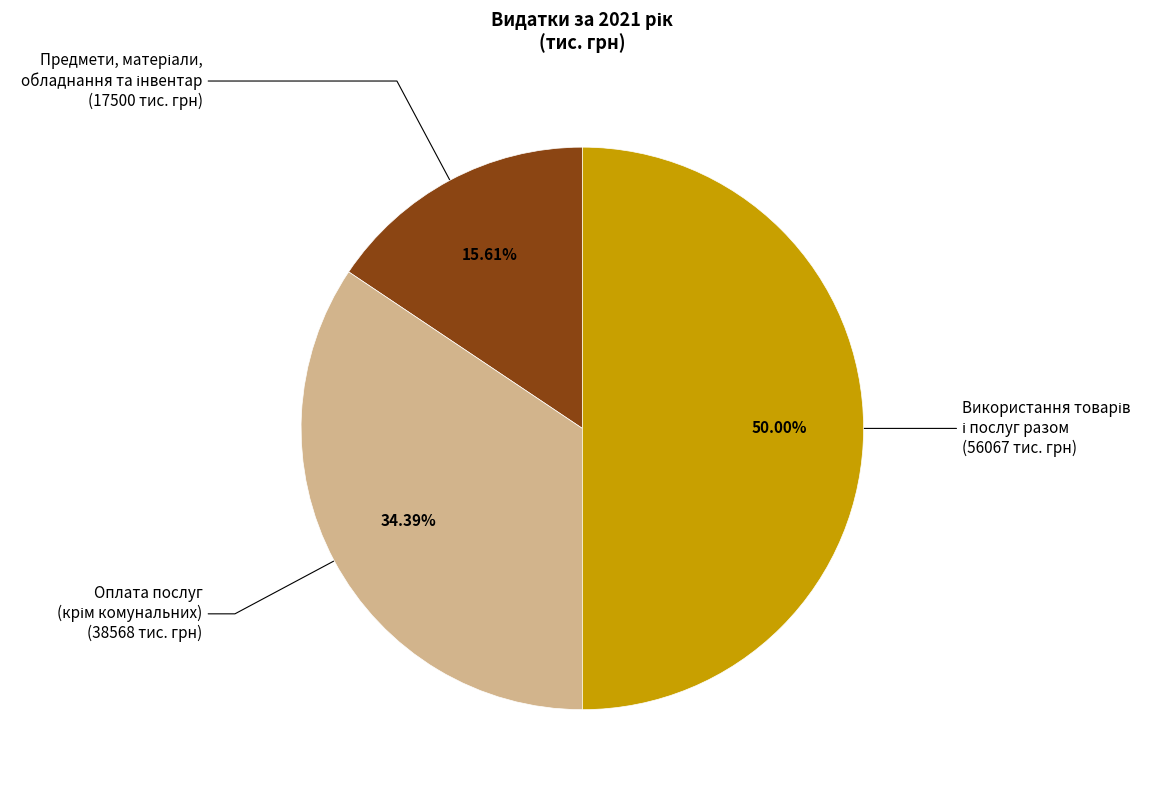

How many segments does this pie chart have?

3